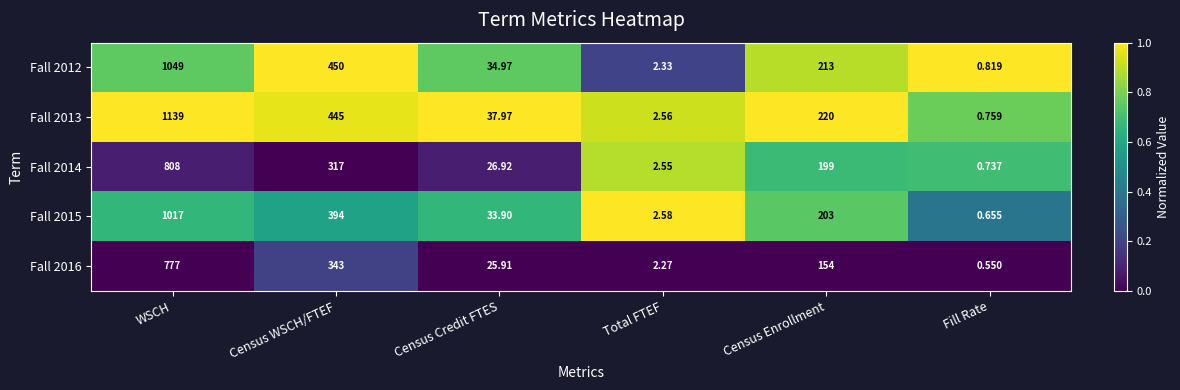

At which category does the chart reach its peak across all series?

WSCH